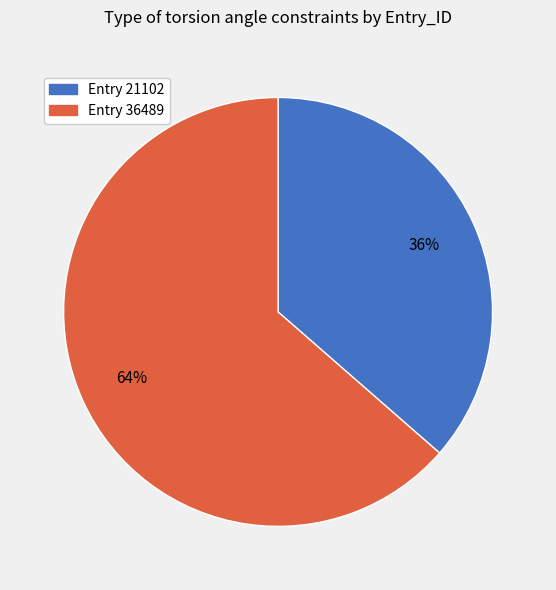

Between Entry 21102 and Entry 36489, which is larger?

Entry 36489